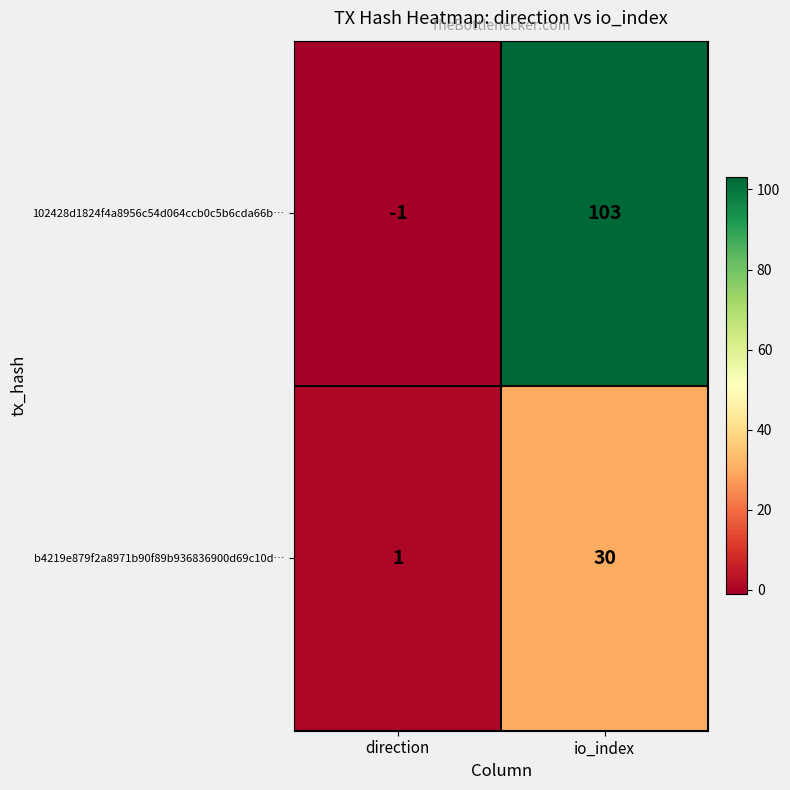

List the series in order of their overall mean, lowest first.

b4219e879f2a8971b90f89b936836900d69c10d…, 102428d1824f4a8956c54d064ccb0c5b6cda66b…